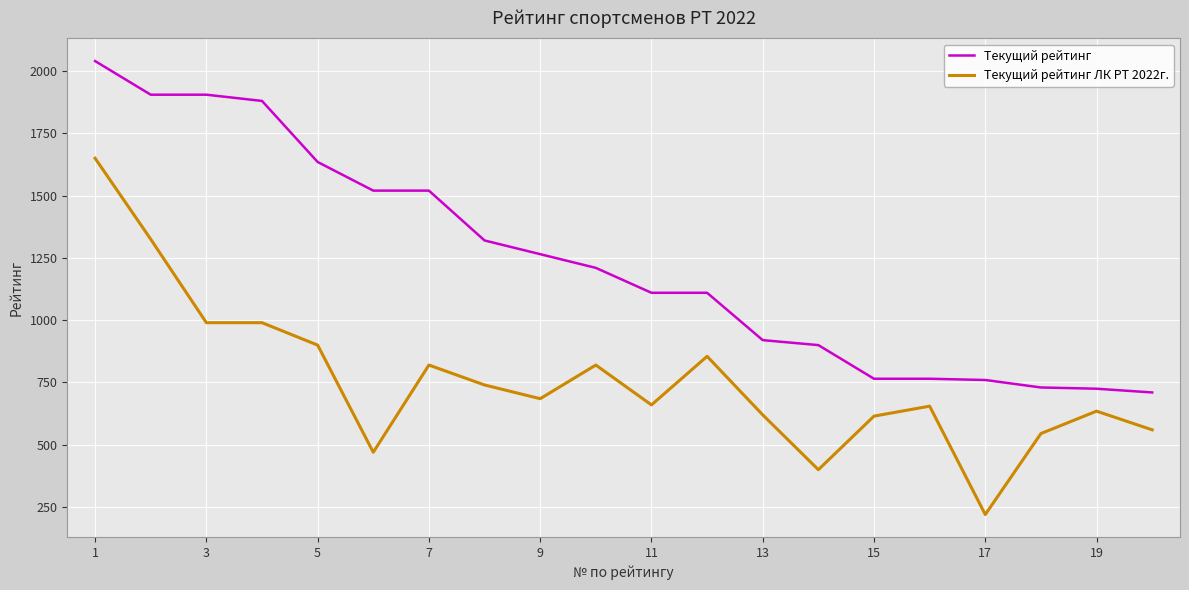

Which series has the largest range (max minus min)?

Текущий рейтинг ЛК РТ 2022г.